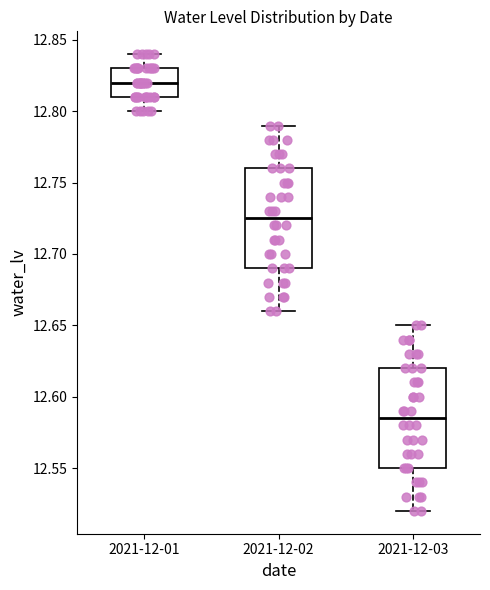

Reading left to right, transcribe this box plot: for each box, give where its median line is, the range the box spans, and where its two whiskers end, as read against the y-axis. The values are not printed on the chart, so give them approximately, as read against the axis.

2021-12-01: median 12.820, box 12.810 to 12.830, whiskers 12.800 to 12.840
2021-12-02: median 12.725, box 12.690 to 12.760, whiskers 12.660 to 12.790
2021-12-03: median 12.585, box 12.550 to 12.620, whiskers 12.520 to 12.650